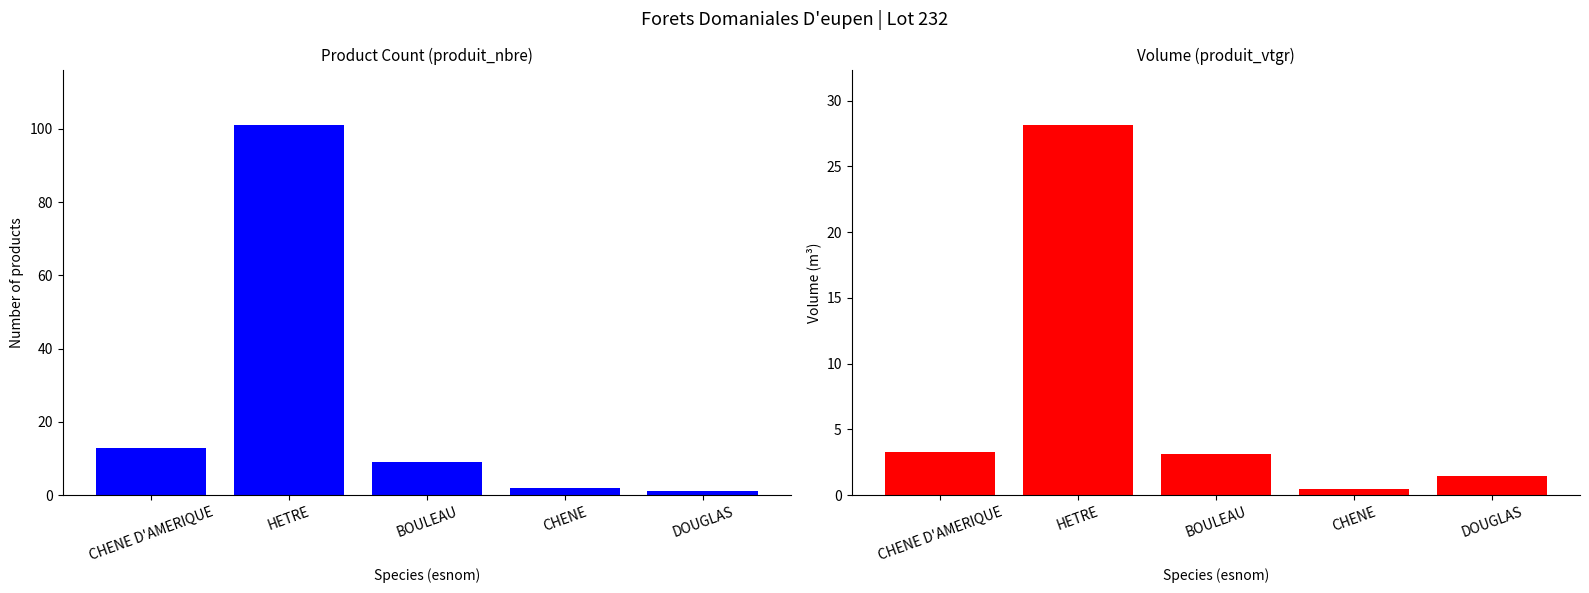

At which category is the sum across all series the highest?

HETRE